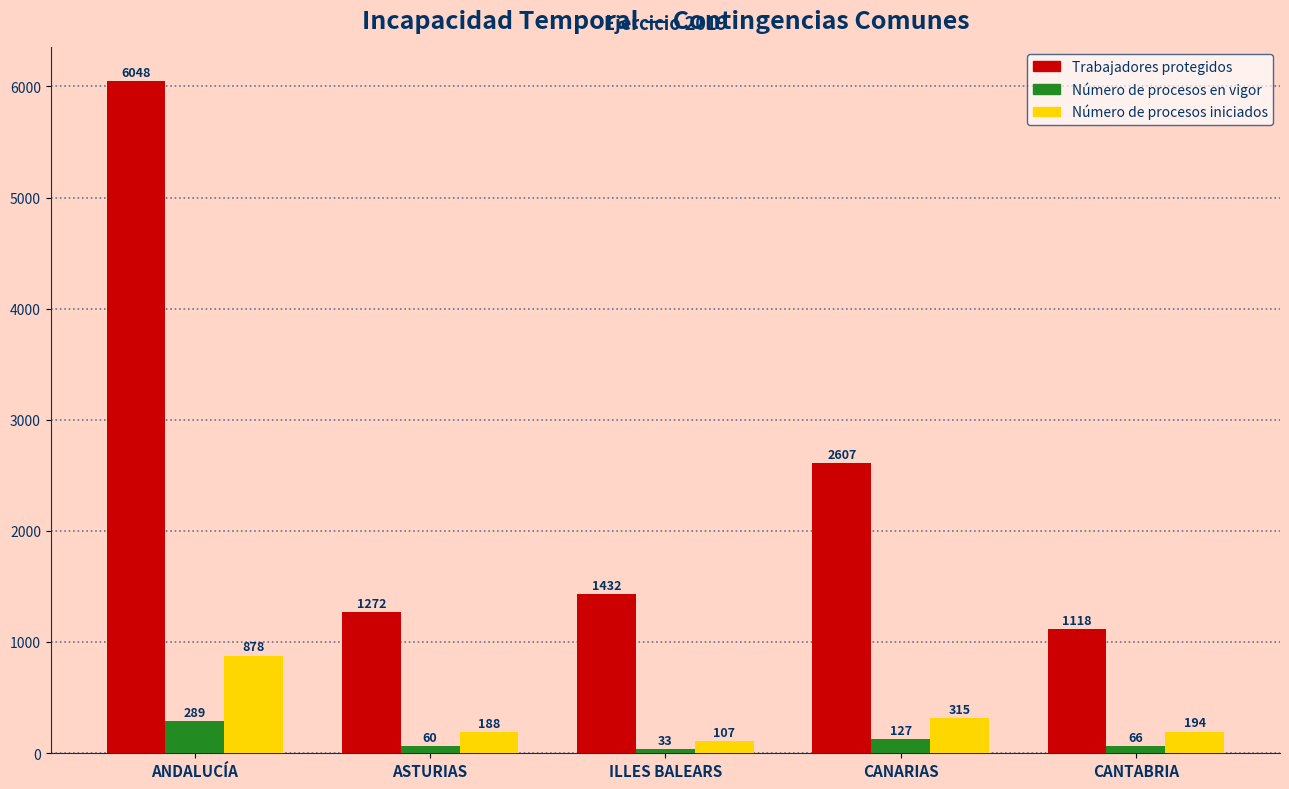

The value of Trabajadores protegidos at CANARIAS is 2607. True or false?

True